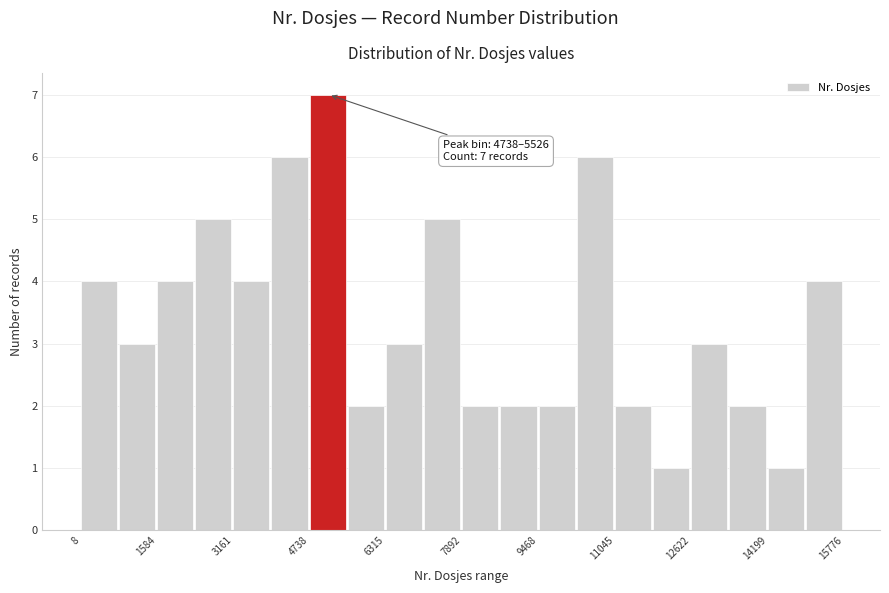

Around what value on the x-axis is the tallest bar? Give the approximate position of its centre, as read against the axis.

5200